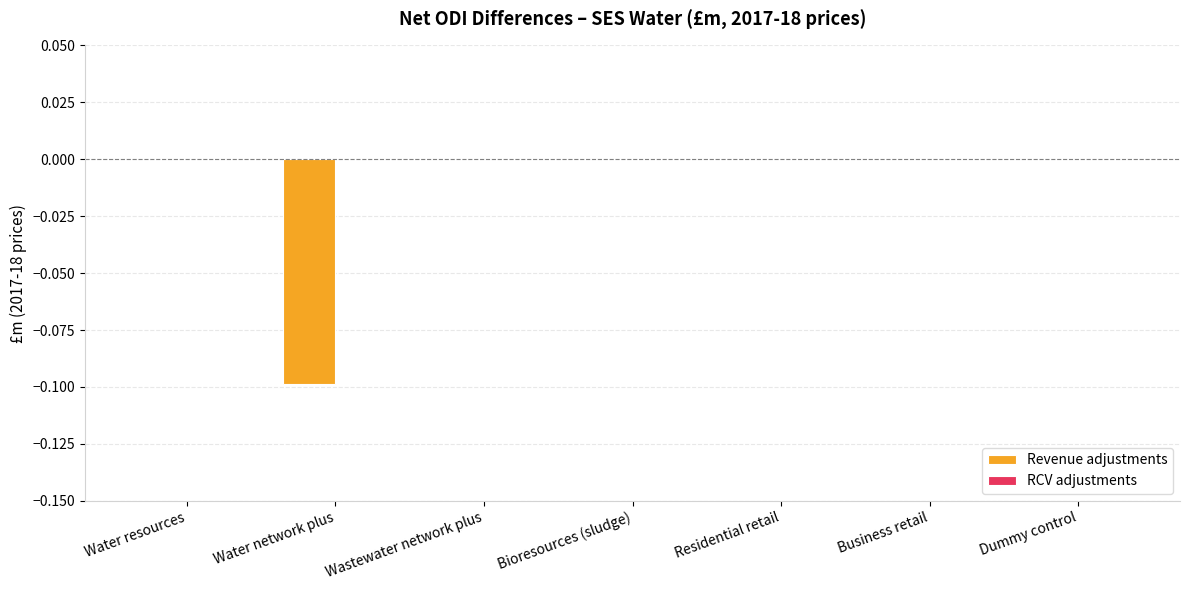

What is the change in value from Water network plus to Residential retail?

+0.1